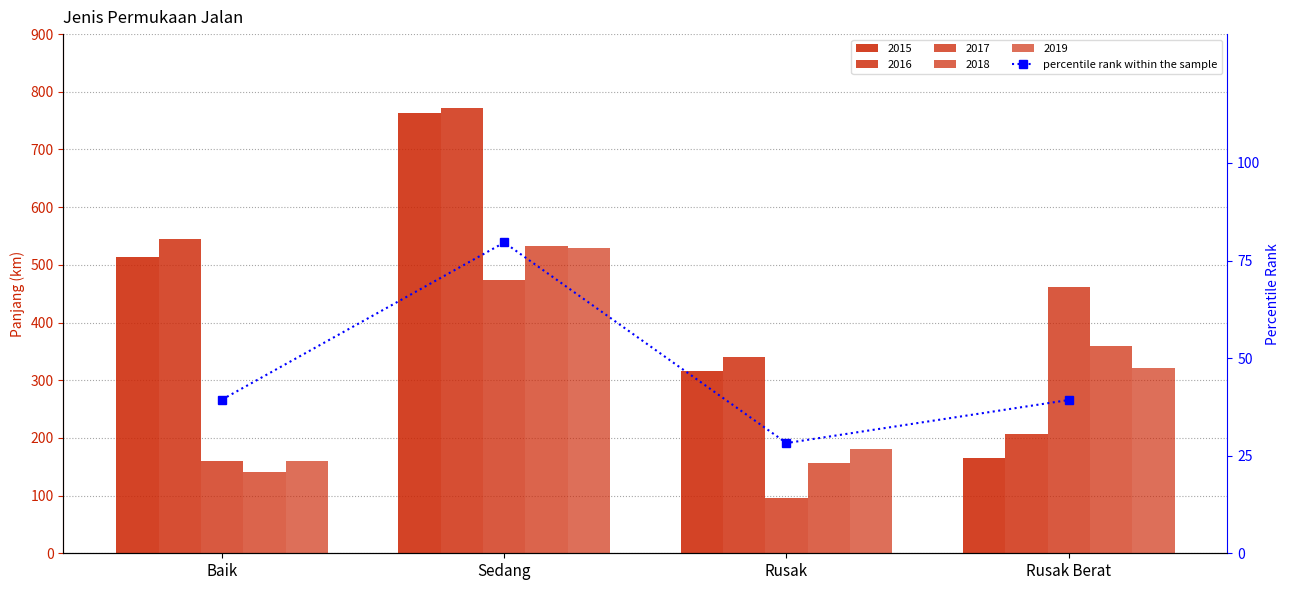

Between Rusak and Rusak Berat, which is larger?

Rusak Berat